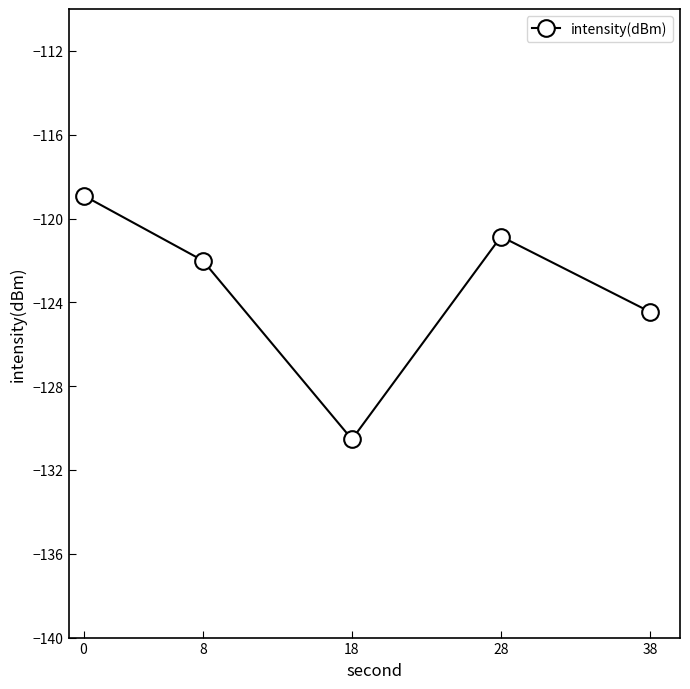

Where is the data nearest to the value -124?

38